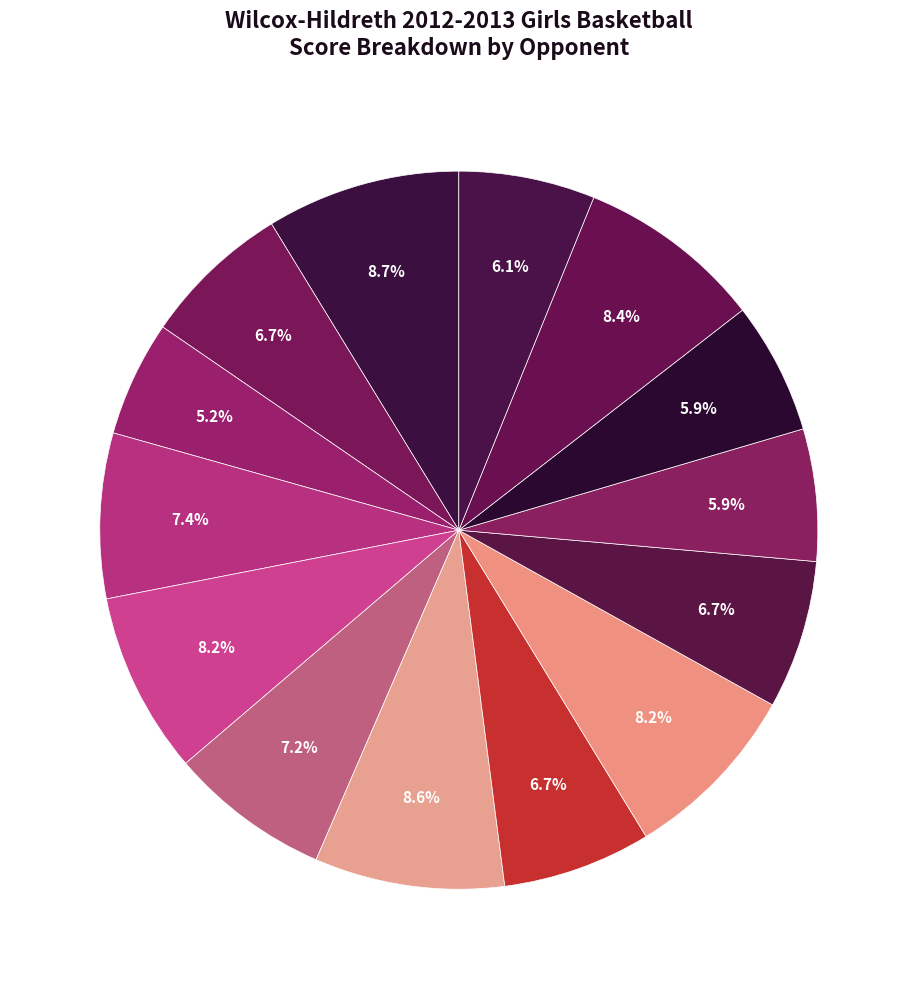

How many segments does this pie chart have?

14